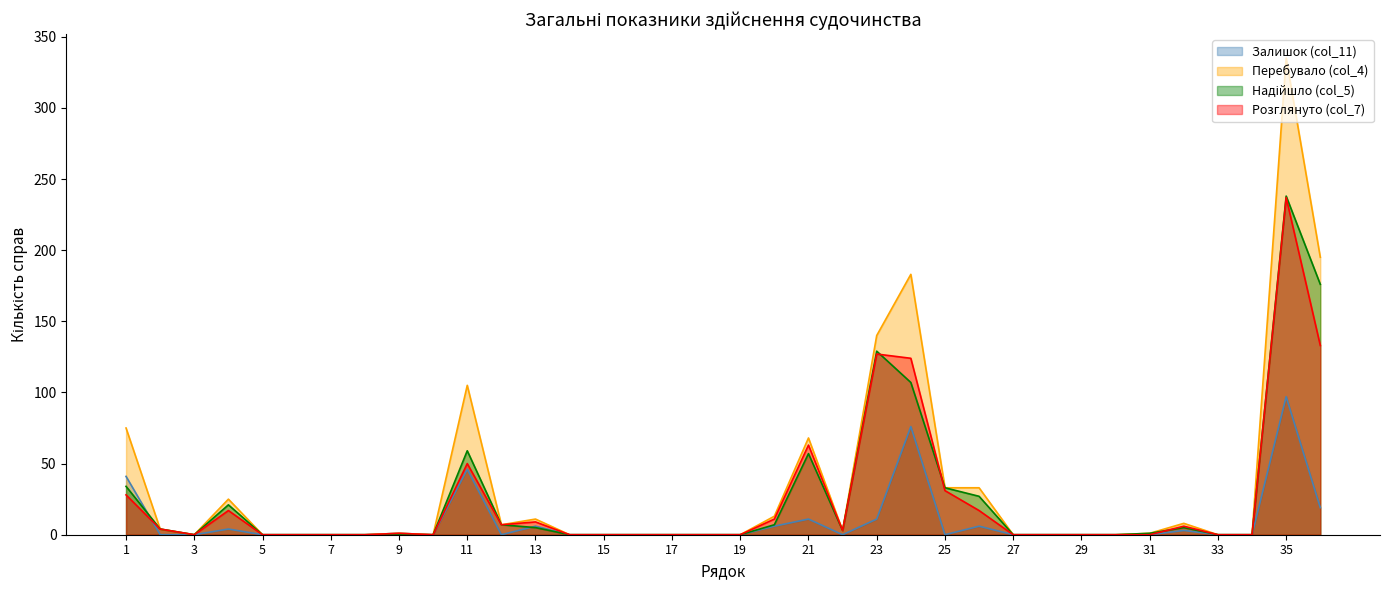

Reading left to right, extract all data points from this chart.

Залишок (col_11): 41	0	0	4	0	0	0	0	1	0	46	0	6	0	0	0	0	0	0	6	11	0	11	76	0	6	0	0	0	0	0	3	0	0	97	19
Перебувало (col_4): 75	4	0	25	0	0	0	0	1	0	105	7	11	0	0	0	0	0	0	13	68	3	140	183	33	33	0	0	0	0	1	8	0	0	335	195
Надійшло (col_5): 34	4	0	21	0	0	0	0	0	0	59	7	5	0	0	0	0	0	0	7	57	3	129	107	33	27	0	0	0	0	1	5	0	0	238	176
Розглянуто (col_7): 28	4	0	17	0	0	0	0	1	0	50	7	9	0	0	0	0	0	0	11	63	3	127	124	31	17	0	0	0	0	0	6	0	0	237	133